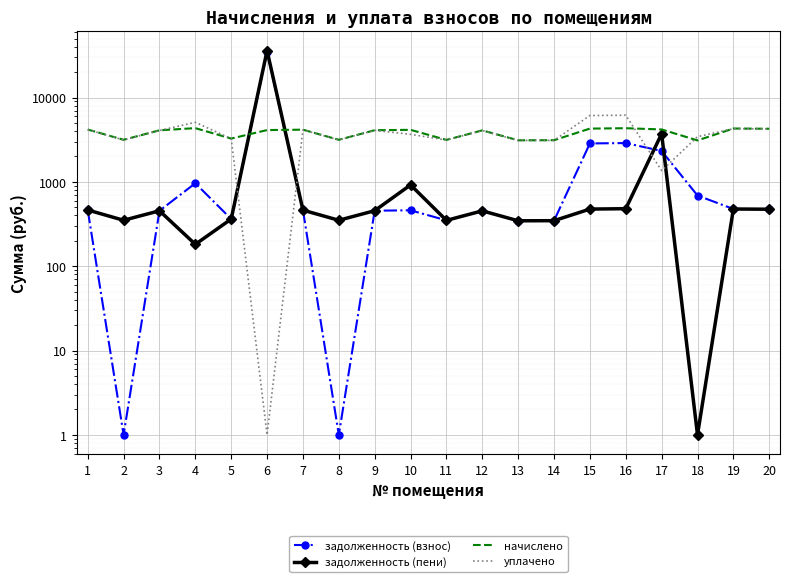

What is the total value across all series at 13?

6895.7